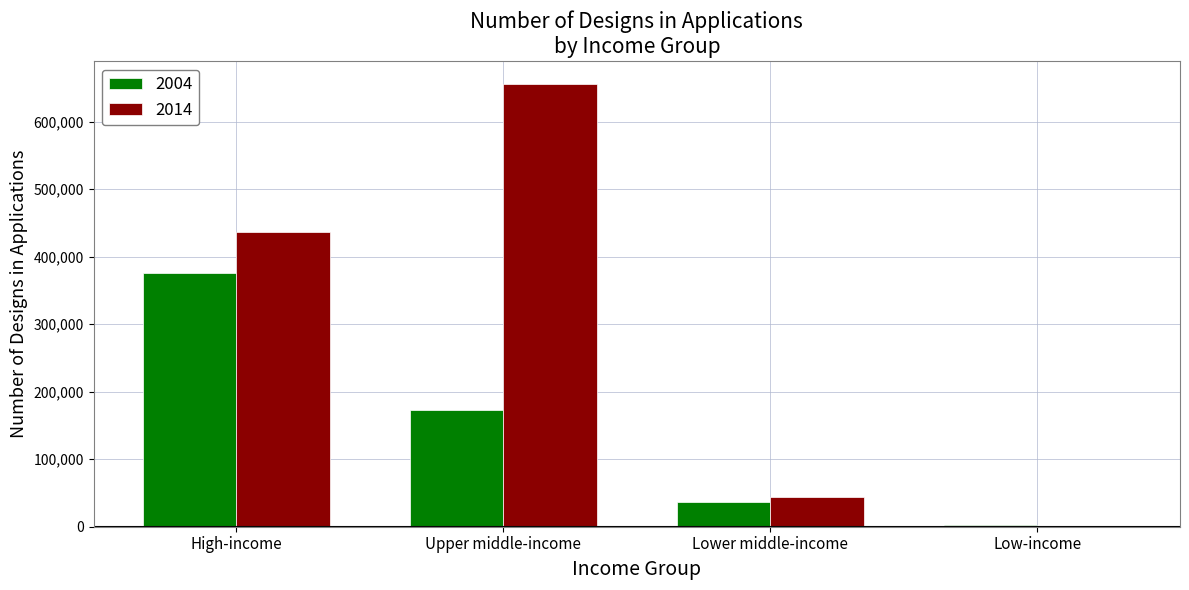

Reading left to right, extract all data points from this chart.

2004: 375900	172400	37300	2300
2014: 436000	656300	44400	1800